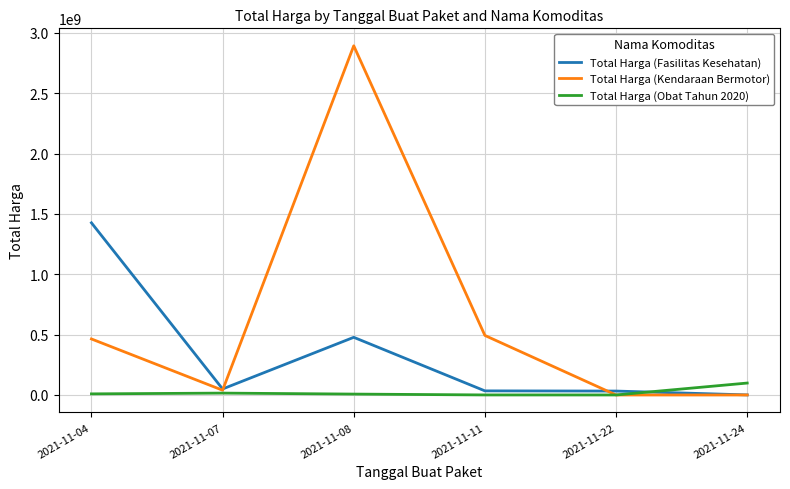

Which series has the largest total across all categories?

Total Harga (Kendaraan Bermotor)